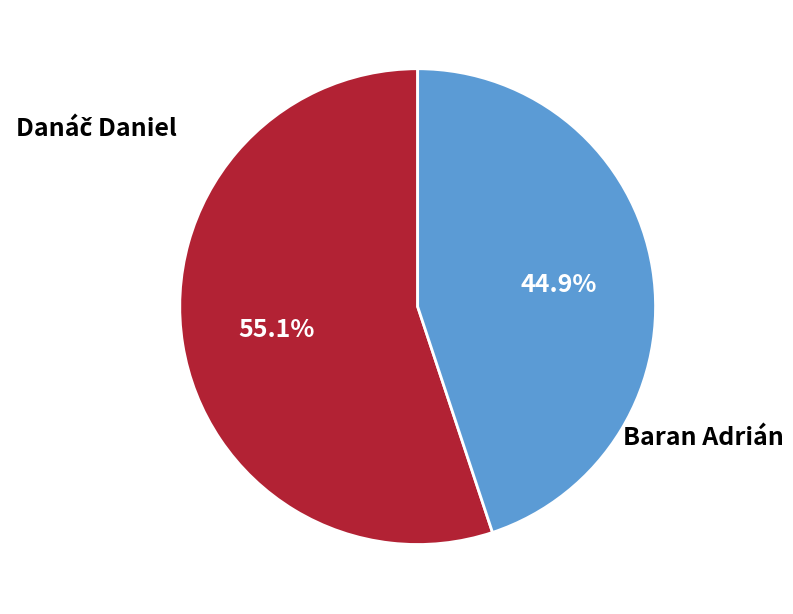

Is there a majority slice in this chart?

Yes